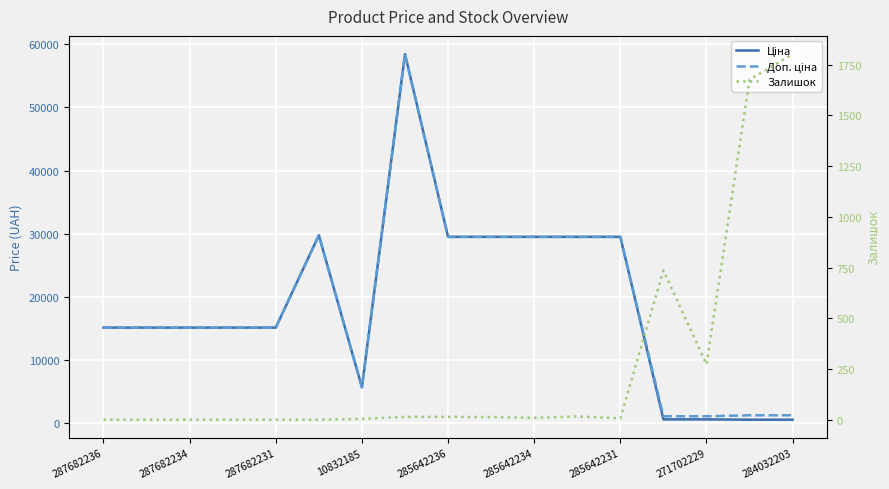

Which series has the largest total across all categories?

Доп. ціна